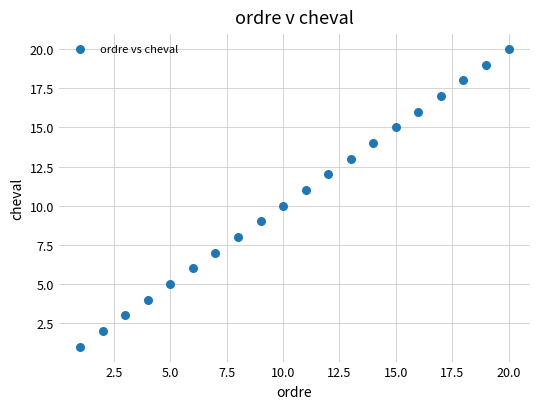

What is the range of X values (max minus min)?

19